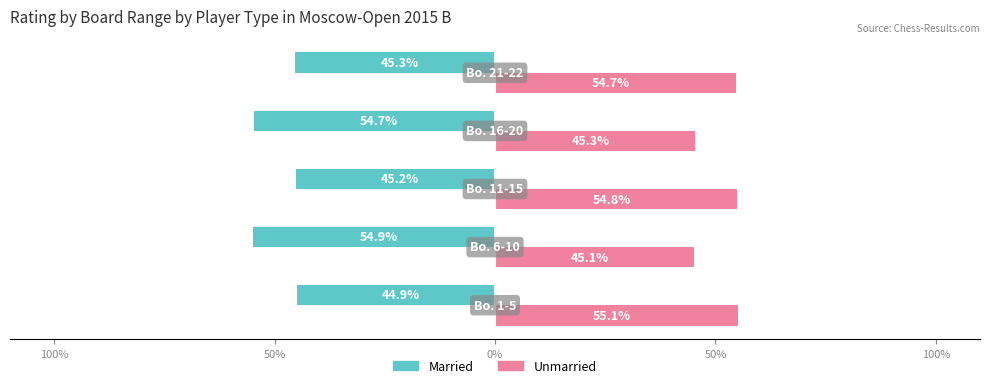

What is the sum of all Unmarried values?

255.0